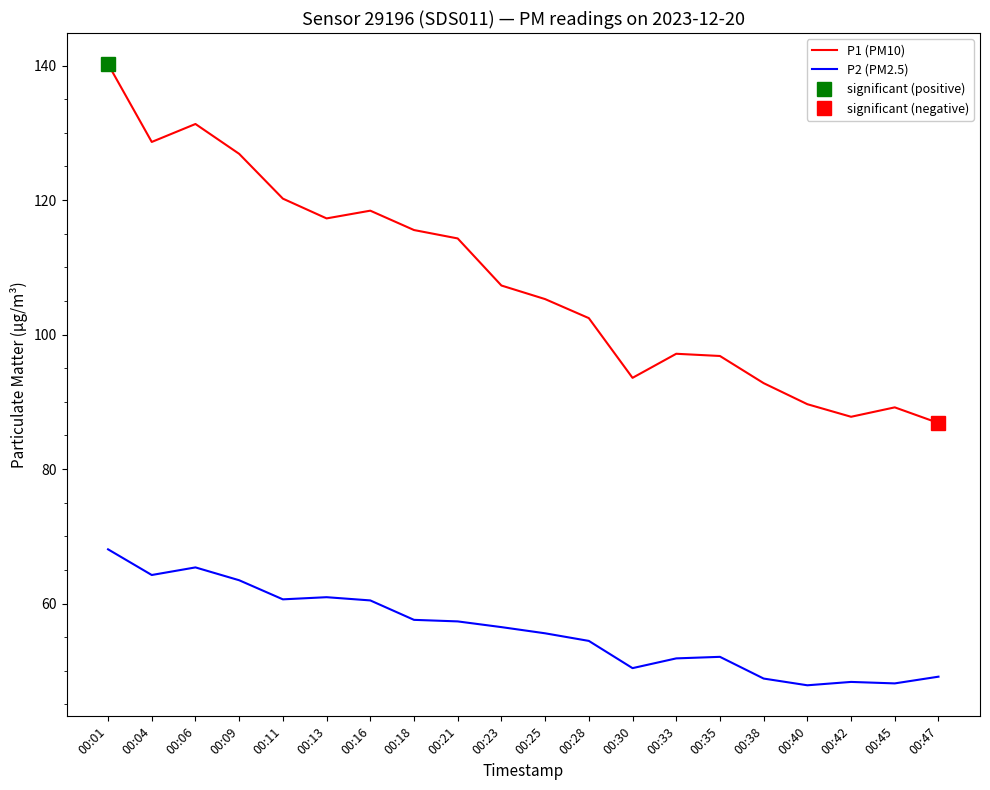

Which series has the largest range (max minus min)?

P1 (PM10)